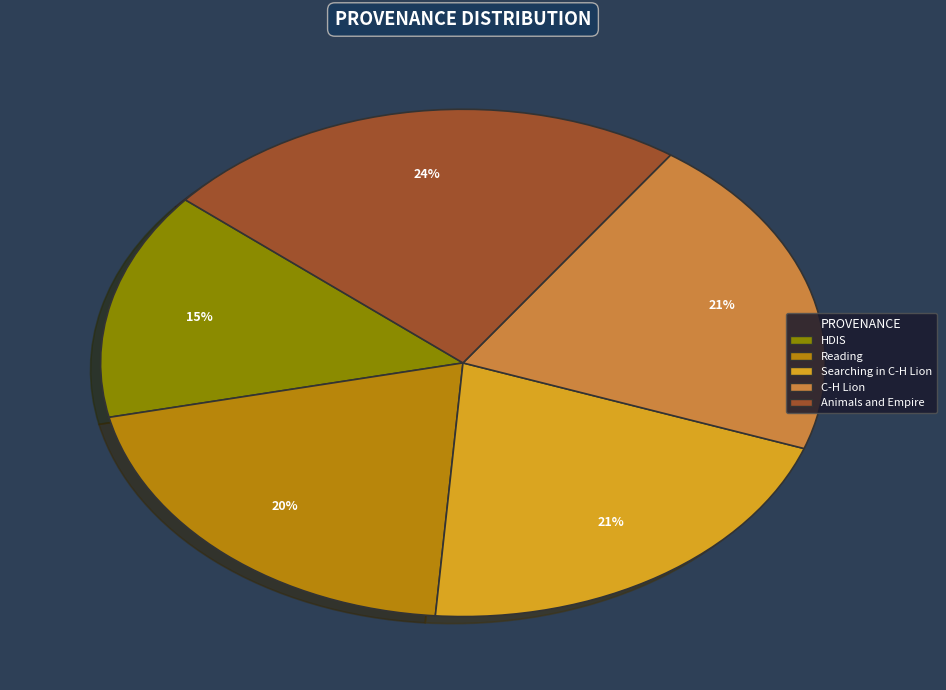

To the nearest percent, what is the difference between the largest and smallest slice percentages?

9%